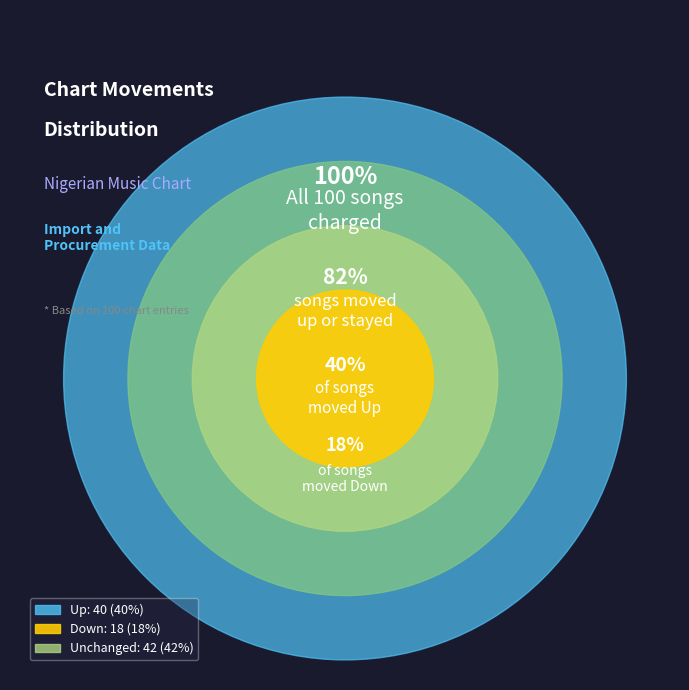

To the nearest percent, what portion does - represent?

42%